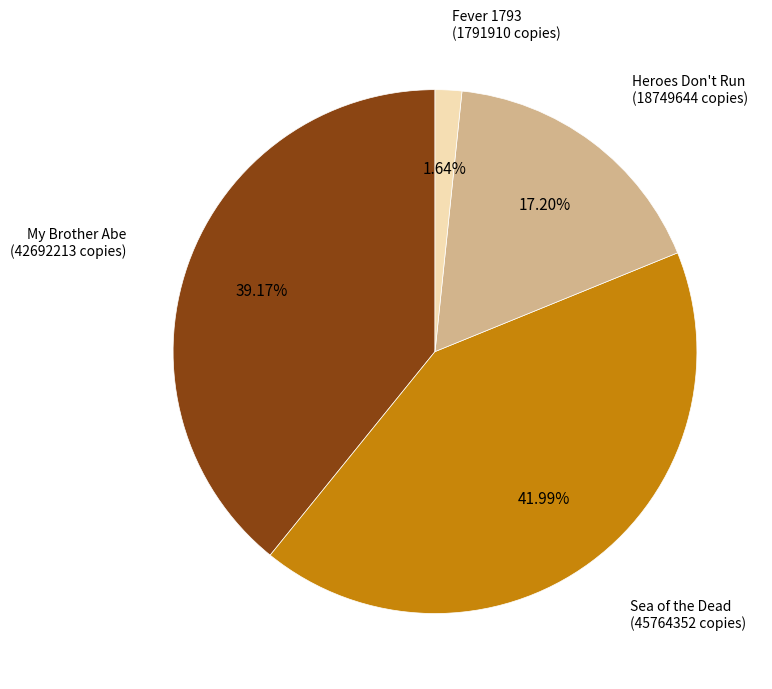

The Sea of the Dead slice represents 42% of the pie. True or false?

True